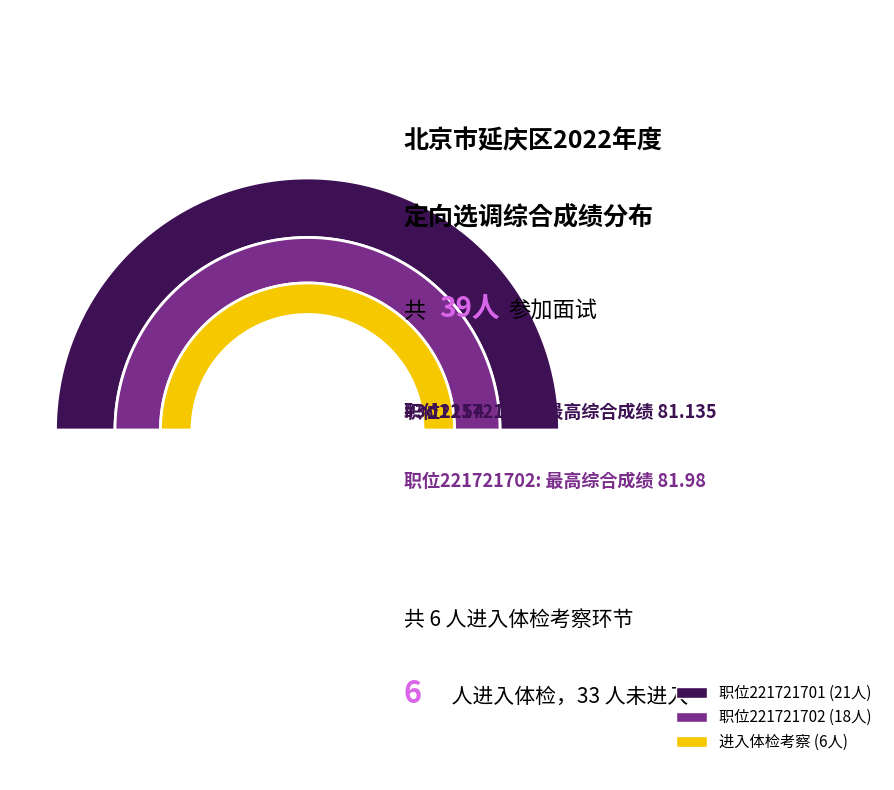

Is it true that 否 is 99% of the pie?

False